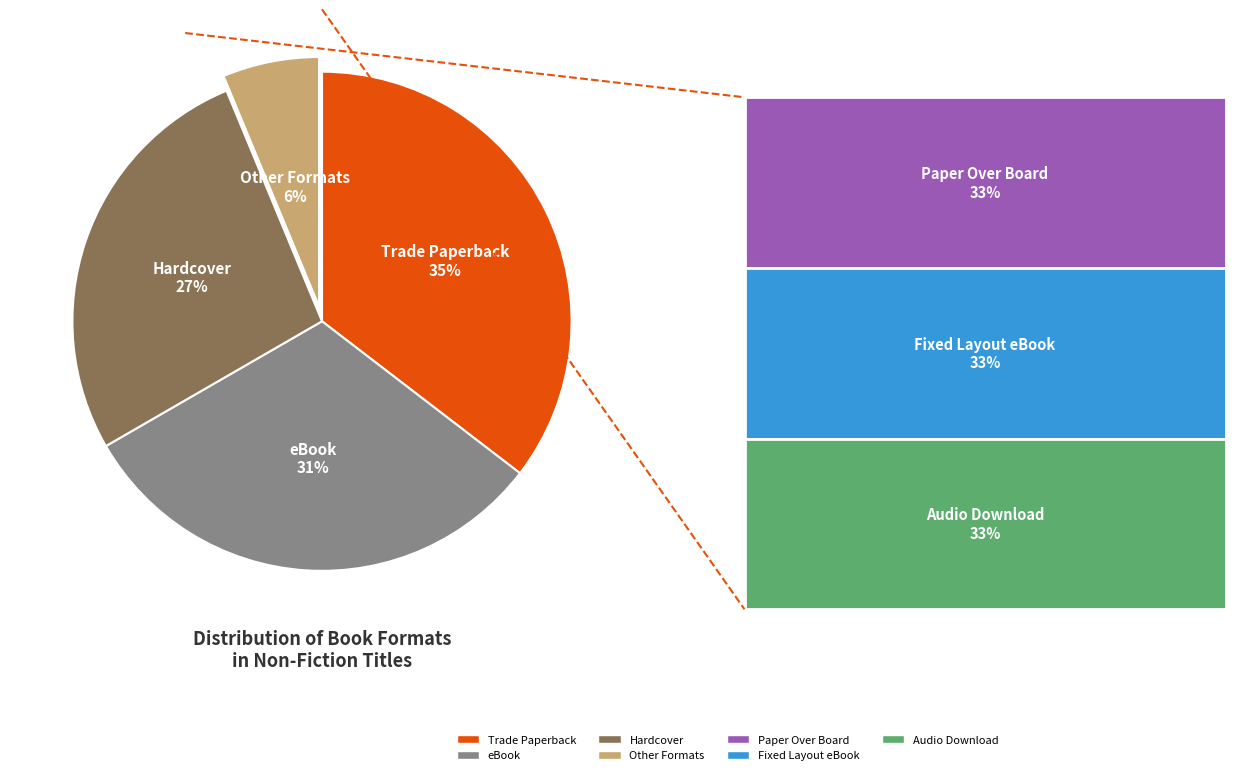

To the nearest percent, what is the average slice percentage?

25%